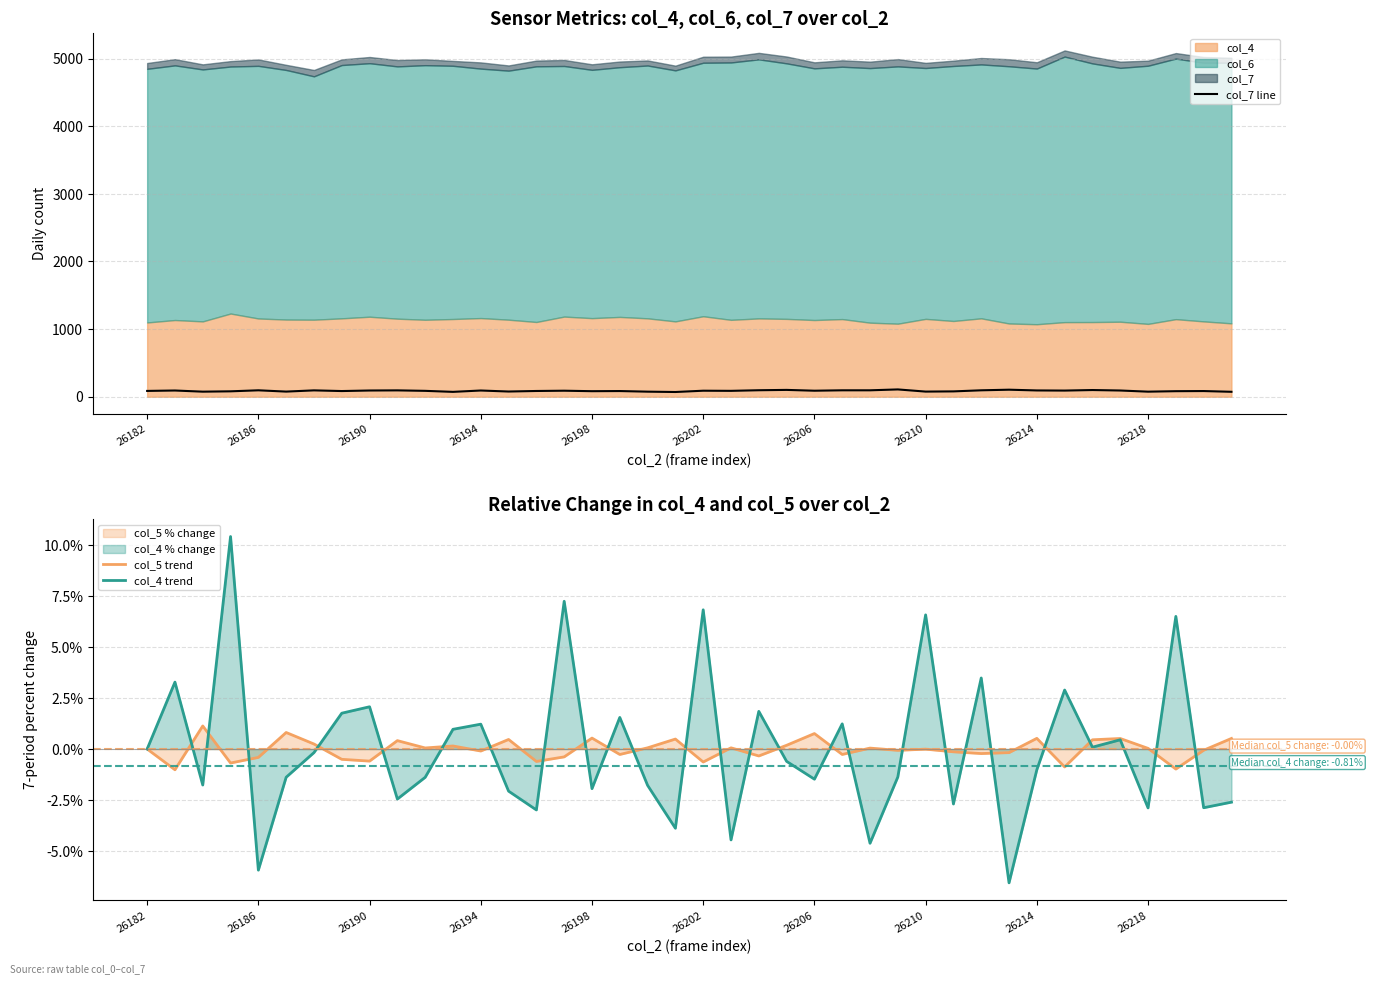

True or false: col_7 line and col_5 trend intersect in this chart.

False